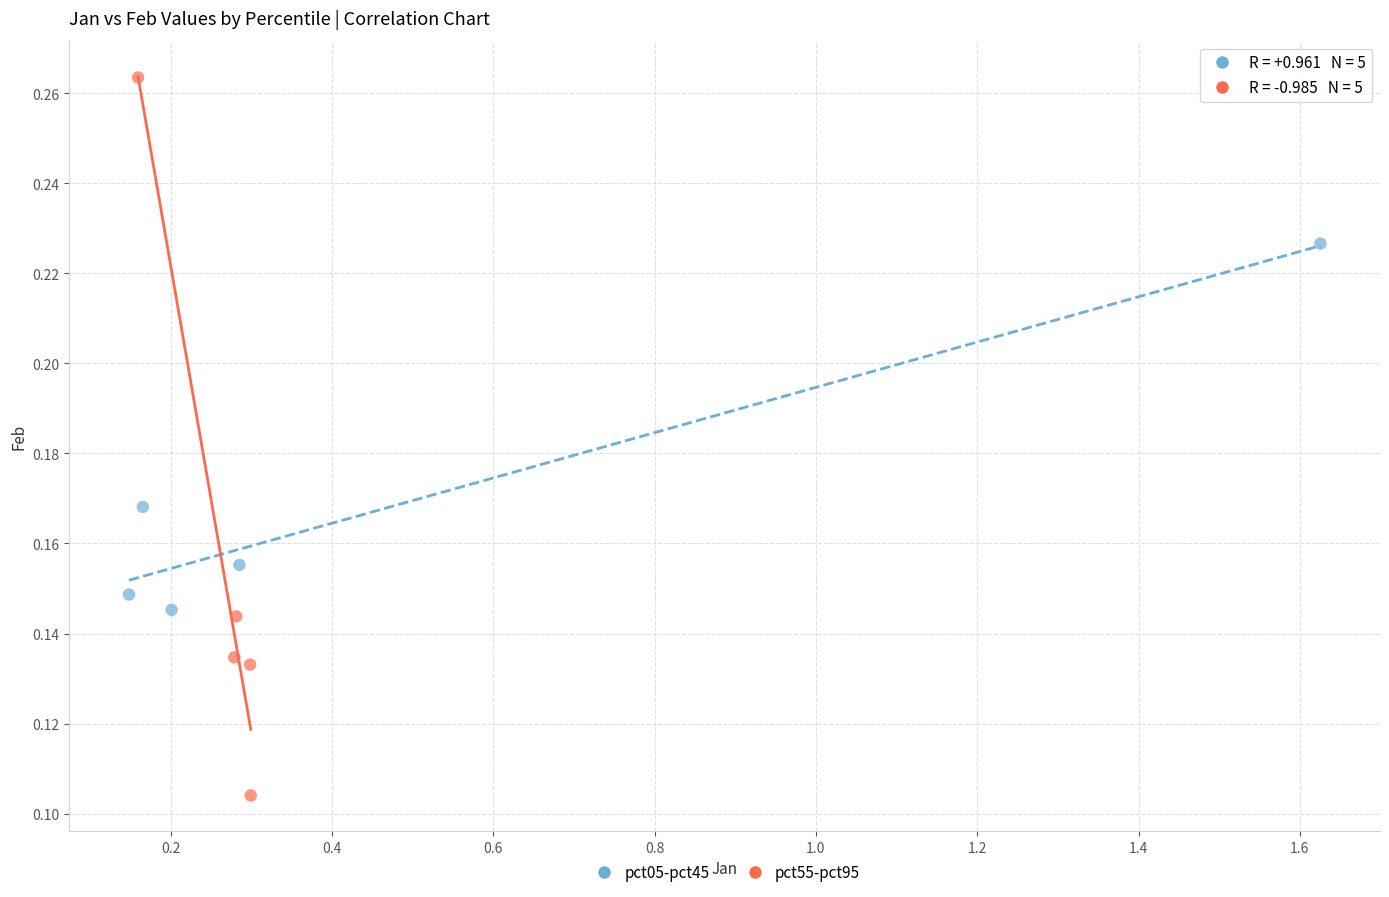

What are all the series names shown in the legend?

pct05-pct45, pct55-pct95